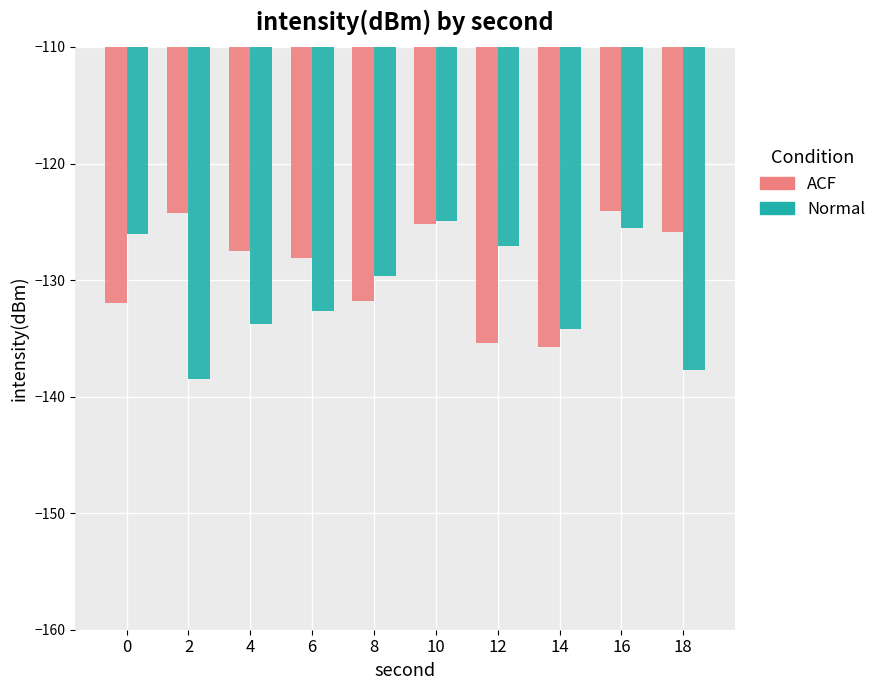

What is the maximum value shown in the chart?

-124.1